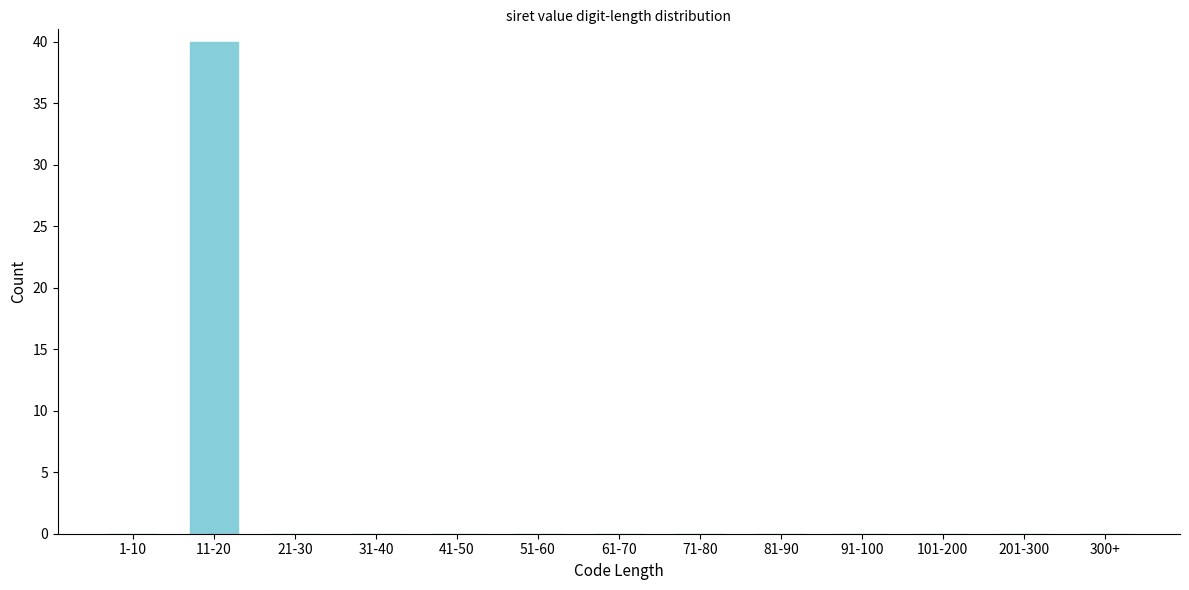

Reading left to right, what are all the values shown in this chart?

1-10=0	11-20=40	21-30=0	31-40=0	41-50=0	51-60=0	61-70=0	71-80=0	81-90=0	91-100=0	101-200=0	201-300=0	300+=0